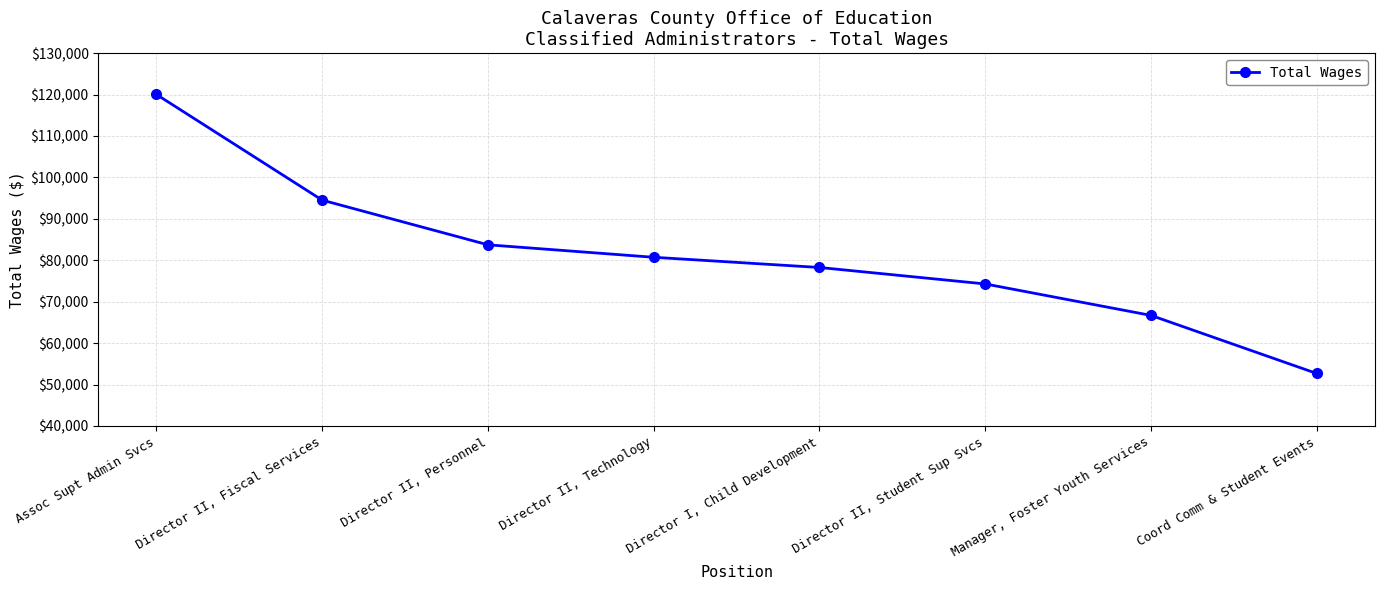

How many distinct data groups are displayed?

1